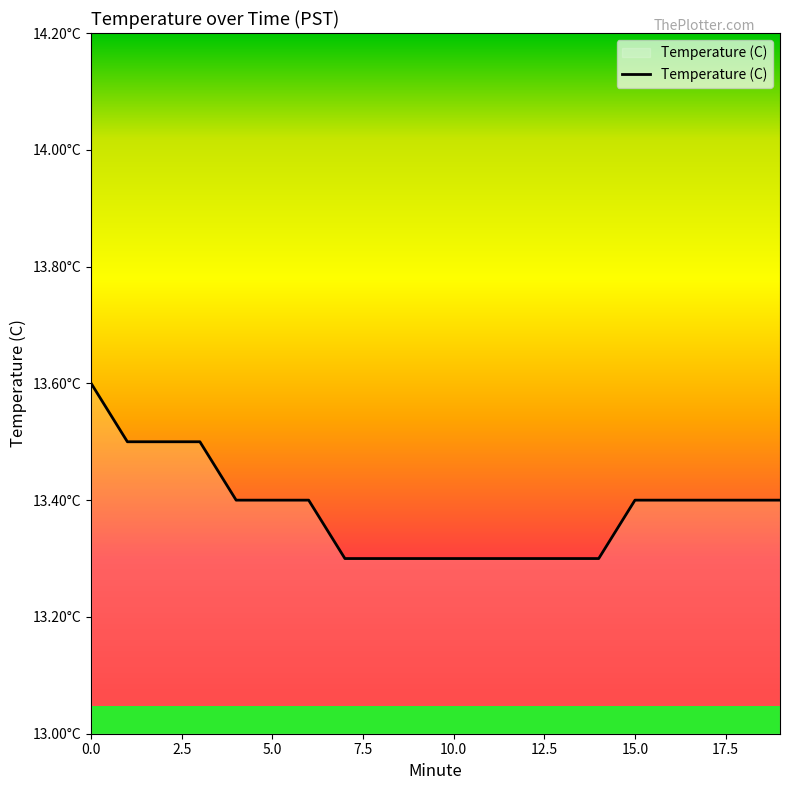

Is this an area chart (filled region under the line)?

Yes